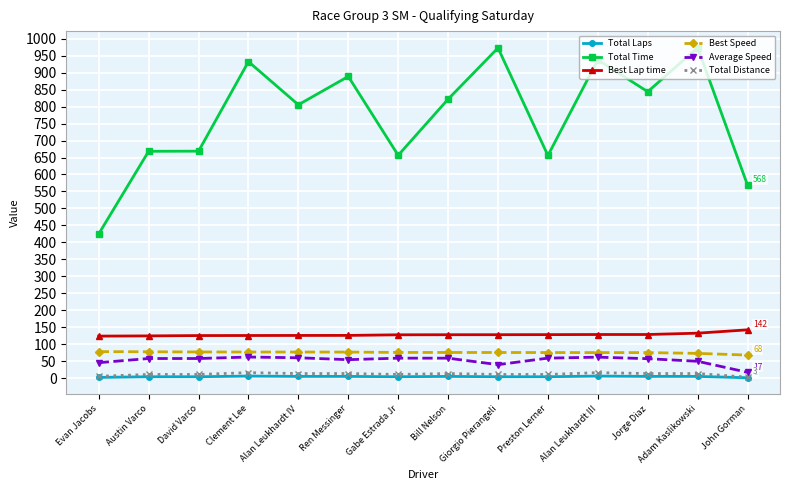

What is the label of the 8th point from the right?

Gabe Estrada Jr